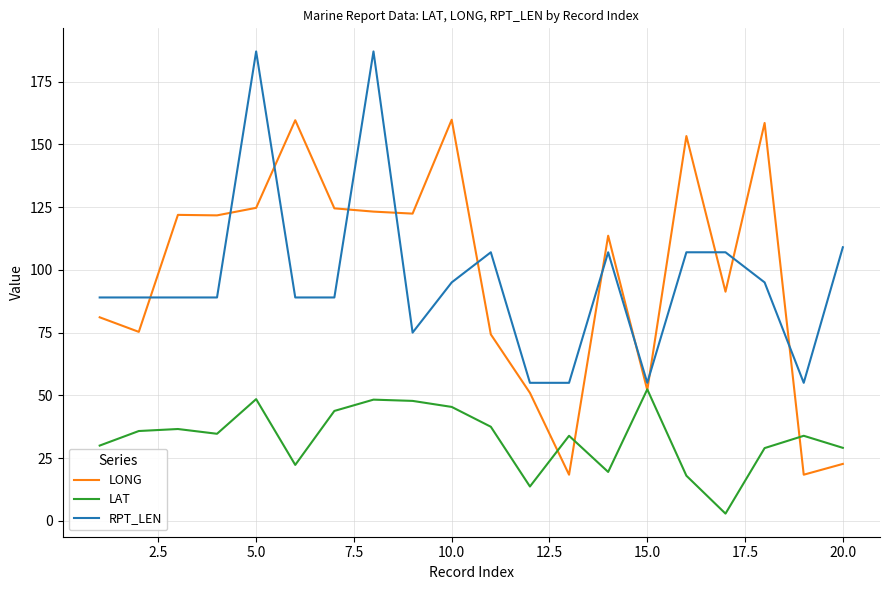

How many times do RPT_LEN and LONG cross each other?

12